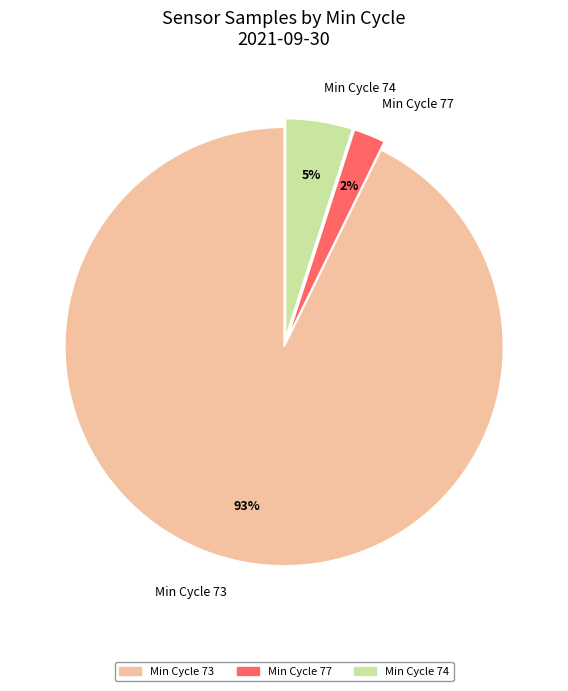

How many slices are in this pie chart?

3